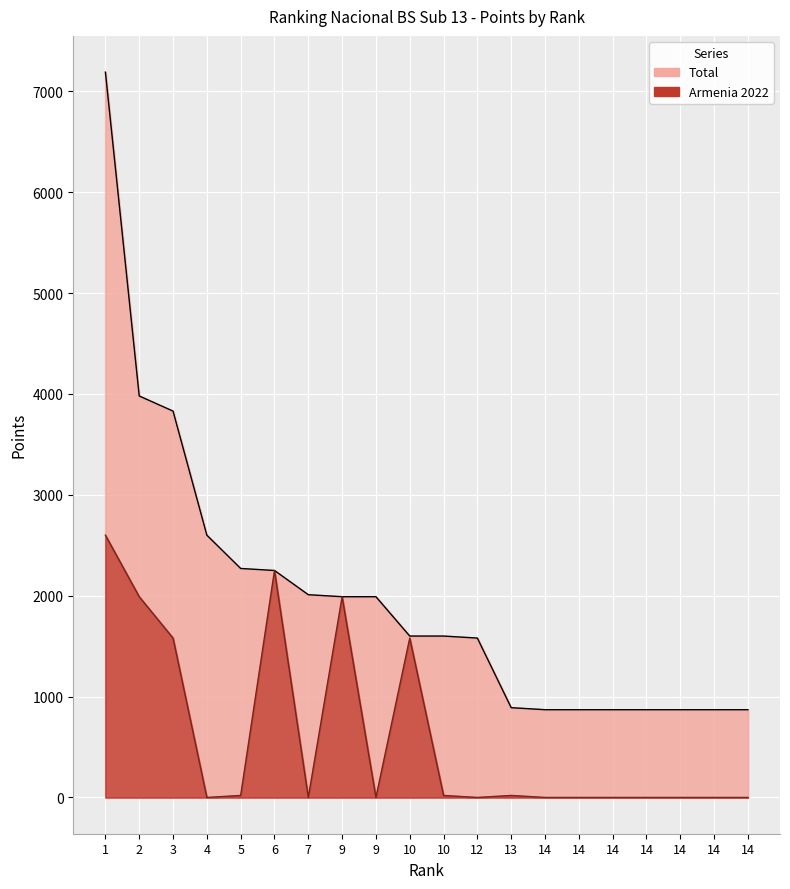

At which category does Armenia 2022 reach its first local valley?

4